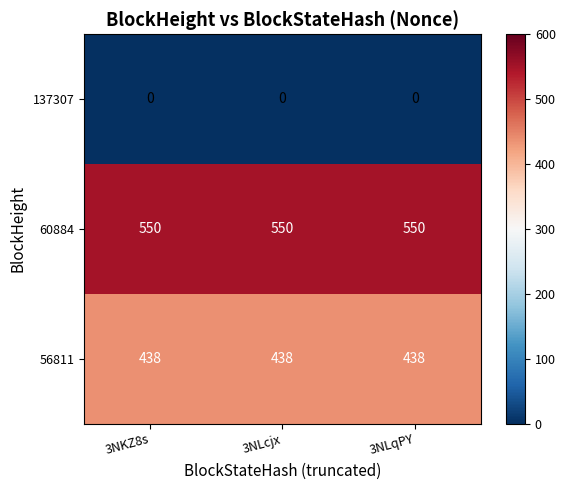

What is the maximum value for 60884?

550